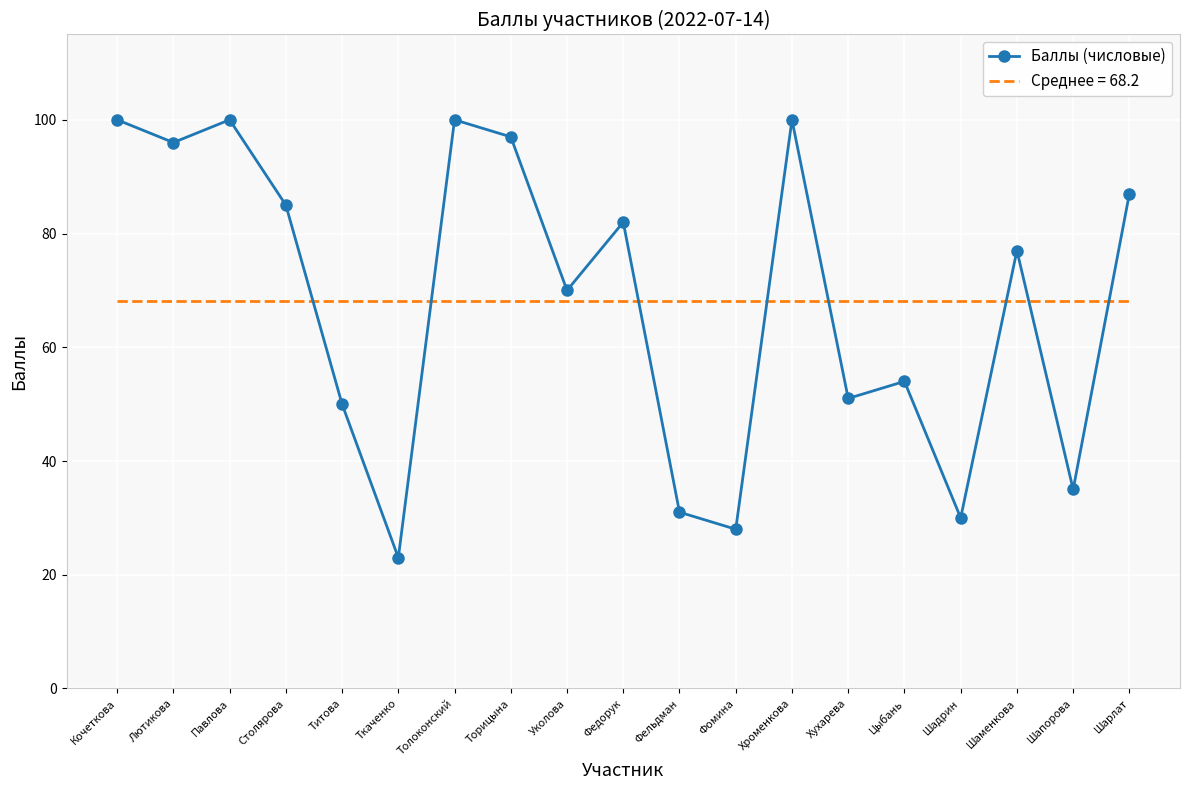

The value of Баллы (числовые) at Шаменкова is 77.0. True or false?

True